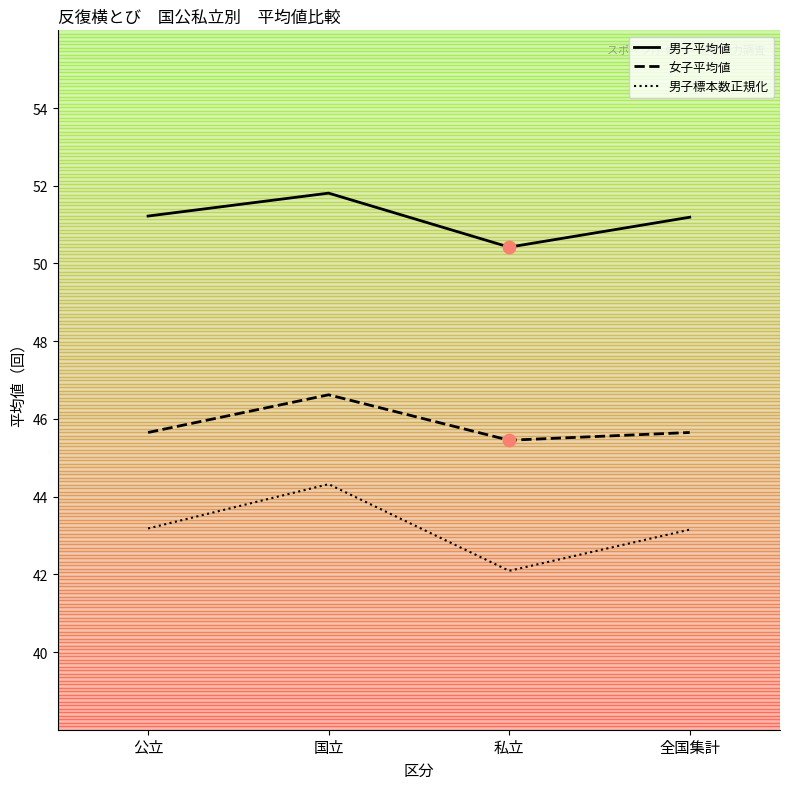

At which category is the sum across all series the highest?

国立